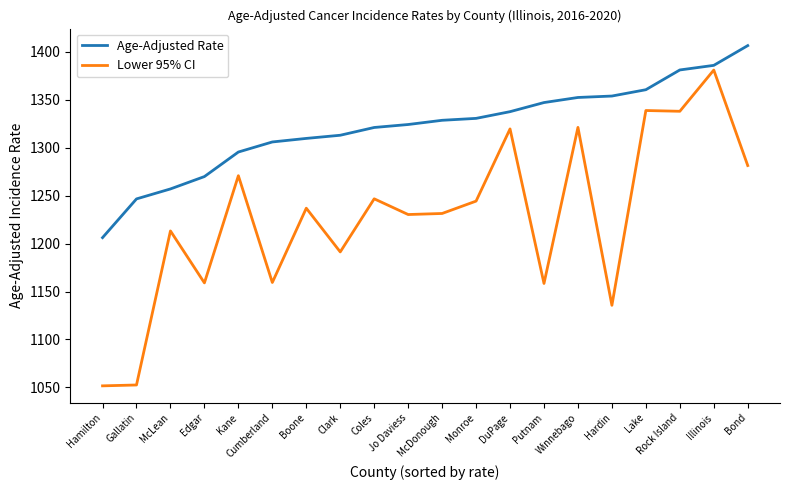

What is the difference between the maximum and minimum values in the Age-Adjusted Rate series?

200.3